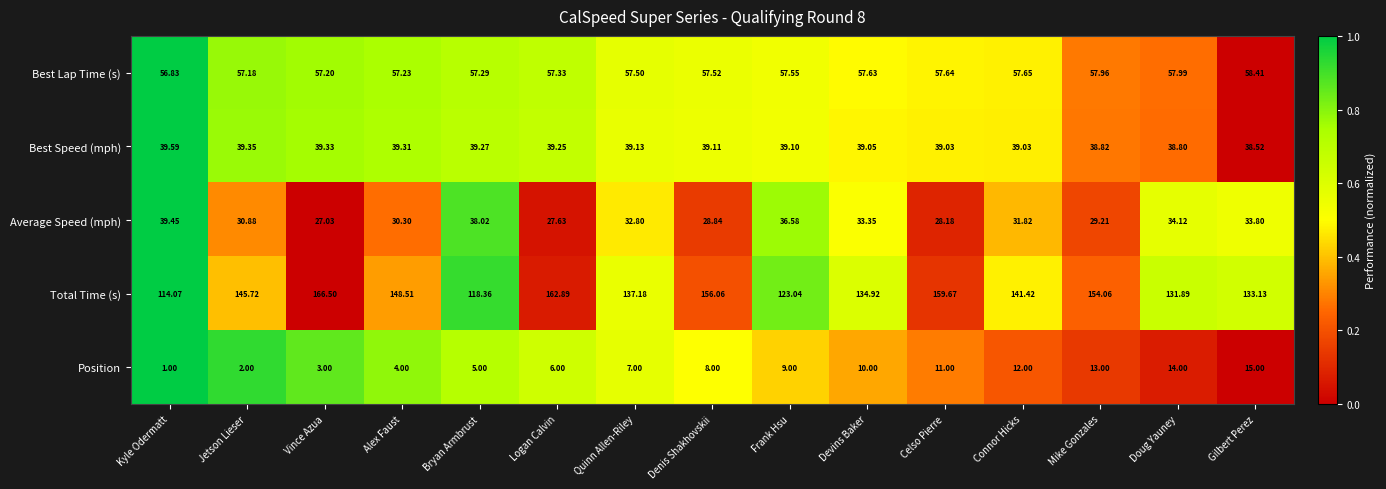

Where is Position nearest to the value 8?

Denis Shakhovskii